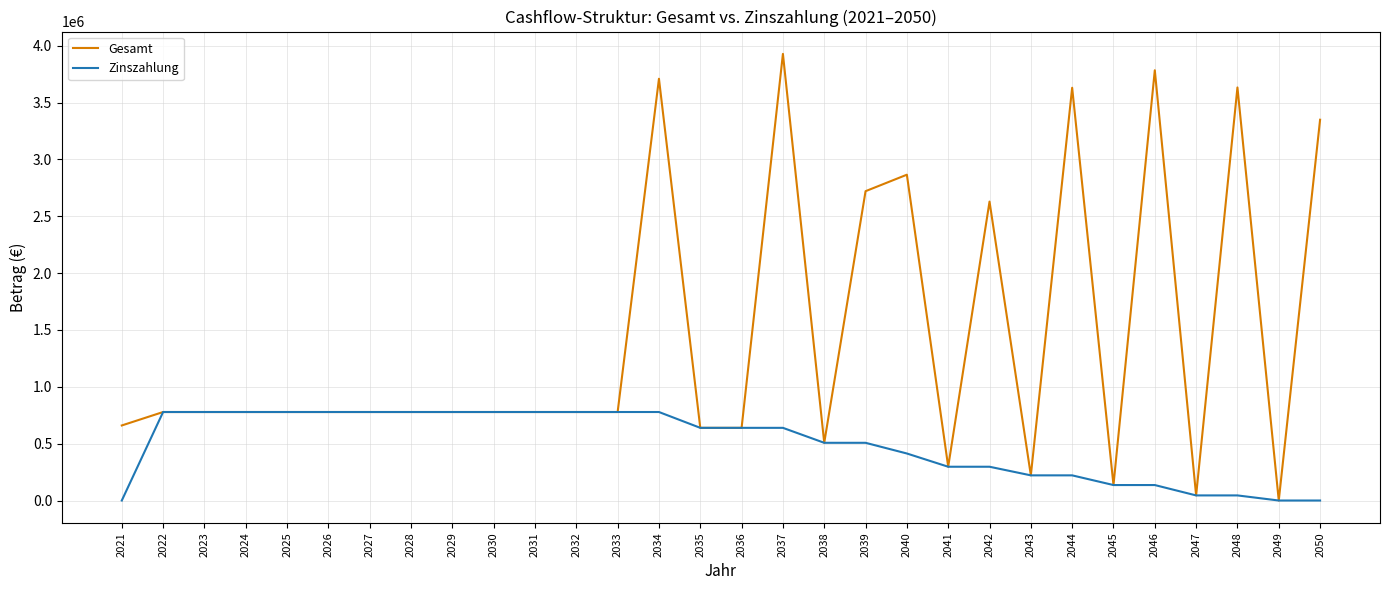

Does the chart display data point markers on the line(s)?

No